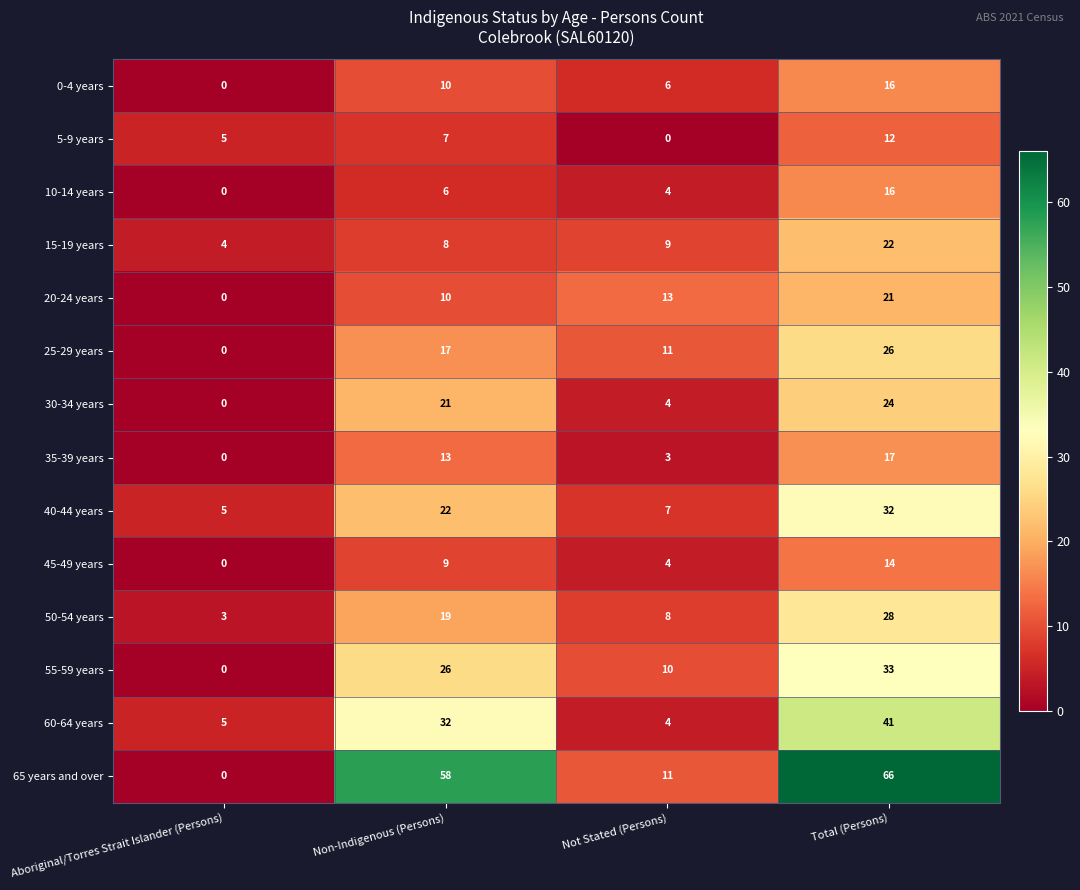

Is it true that 10-14 years equals 2 at Not Stated (Persons)?

False